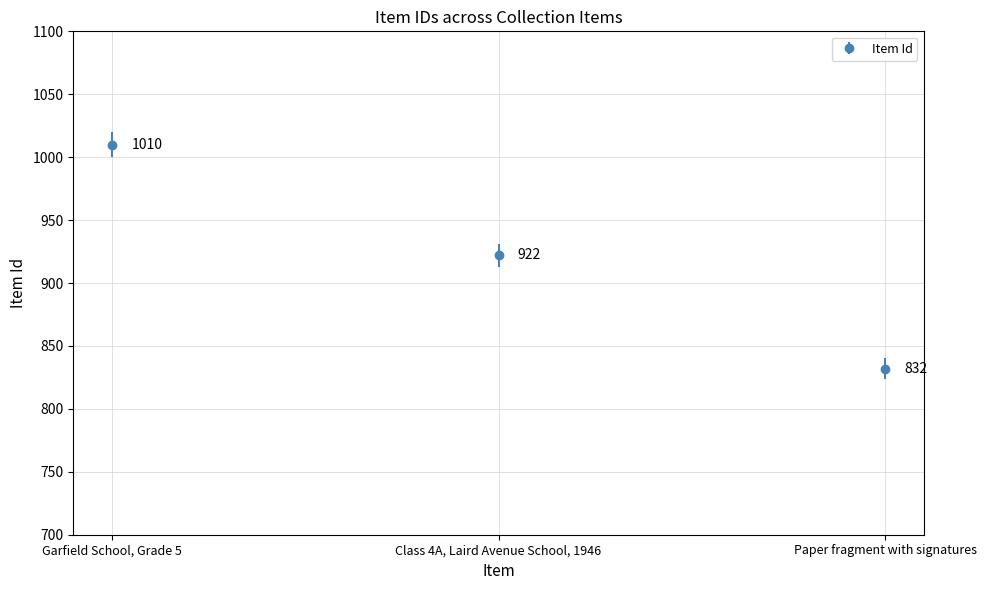

What is the smallest value displayed?

832